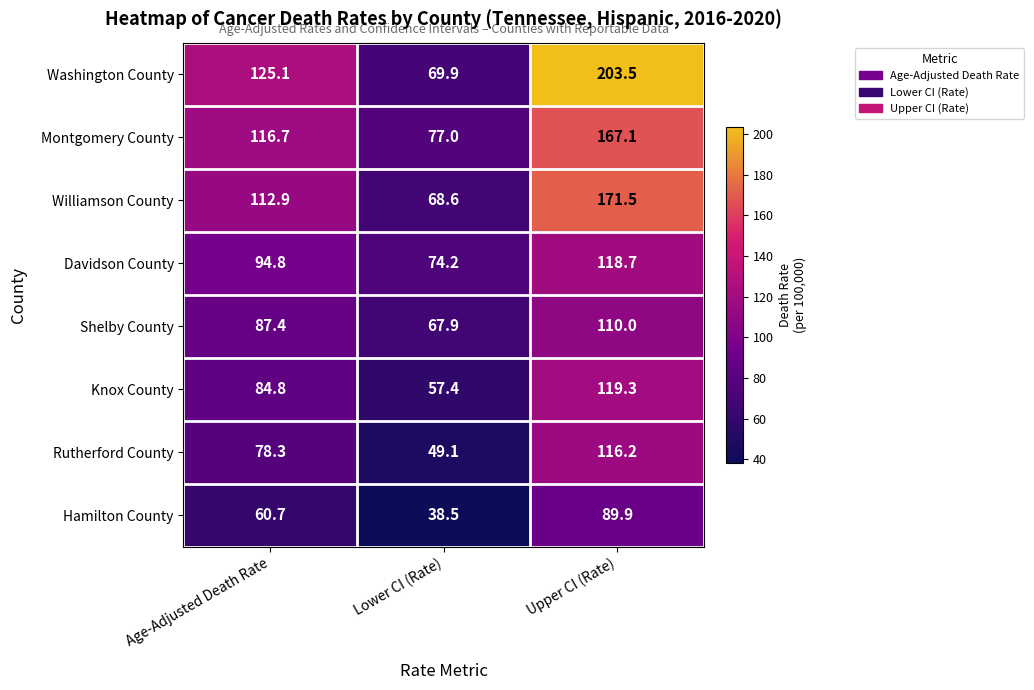

What is the total value across all series at Lower CI (Rate)?

502.6